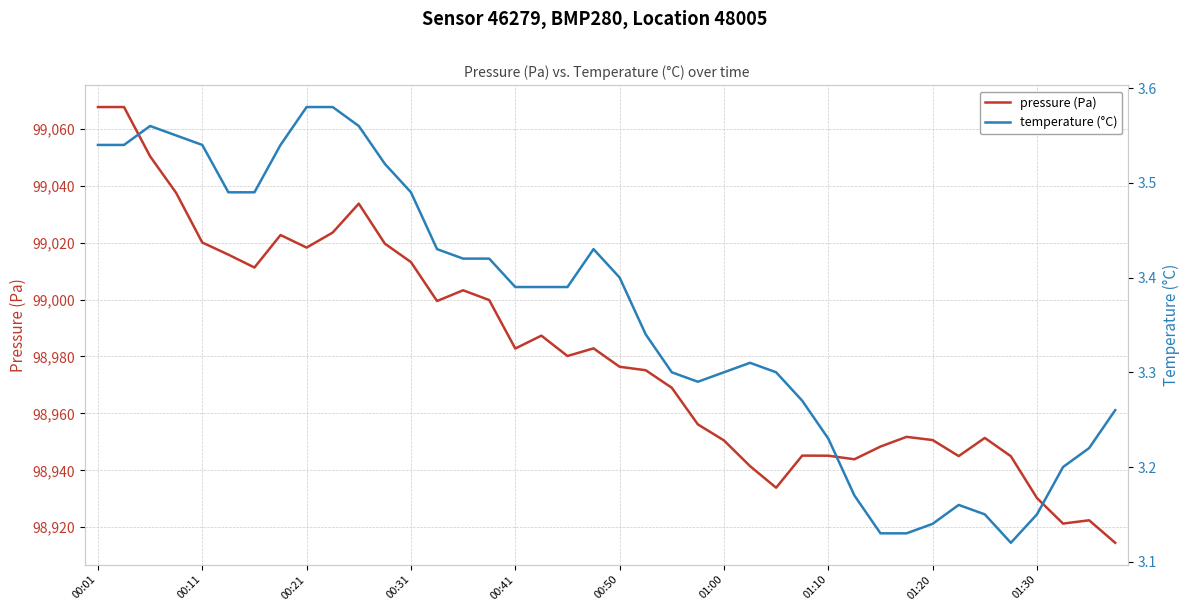

True or false: temperature (°C) and pressure (Pa) intersect in this chart.

False